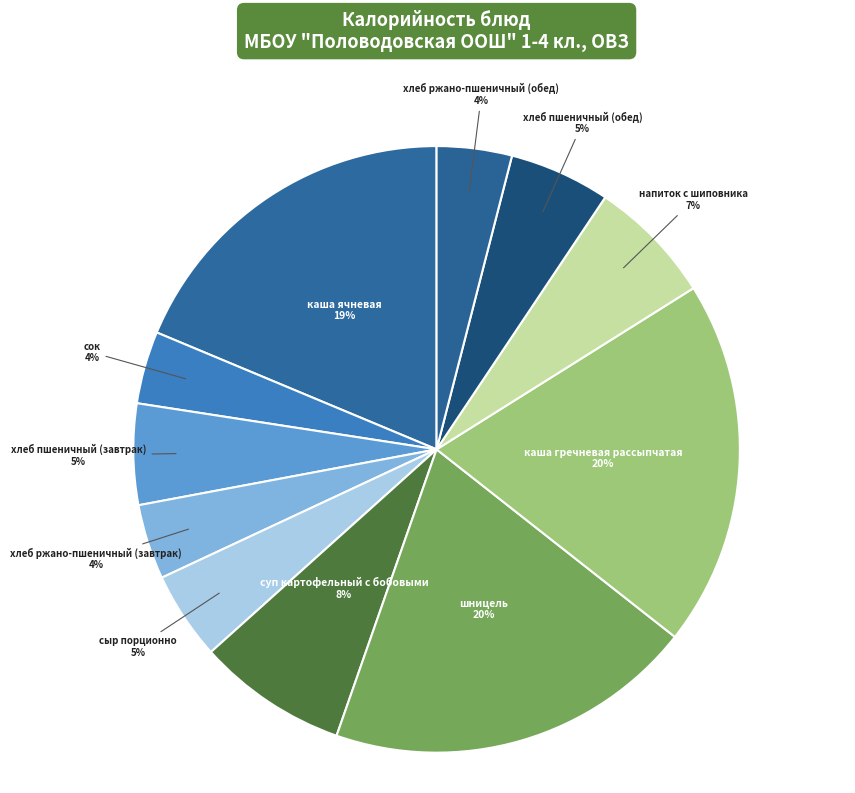

What percentage is the хлеб ржано-пшеничный (обед) slice, to the nearest percent?

4%